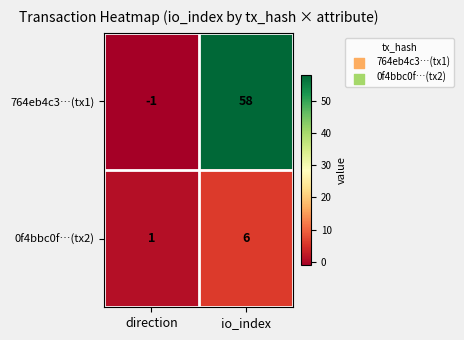

Count the number of data series in this chart.

2